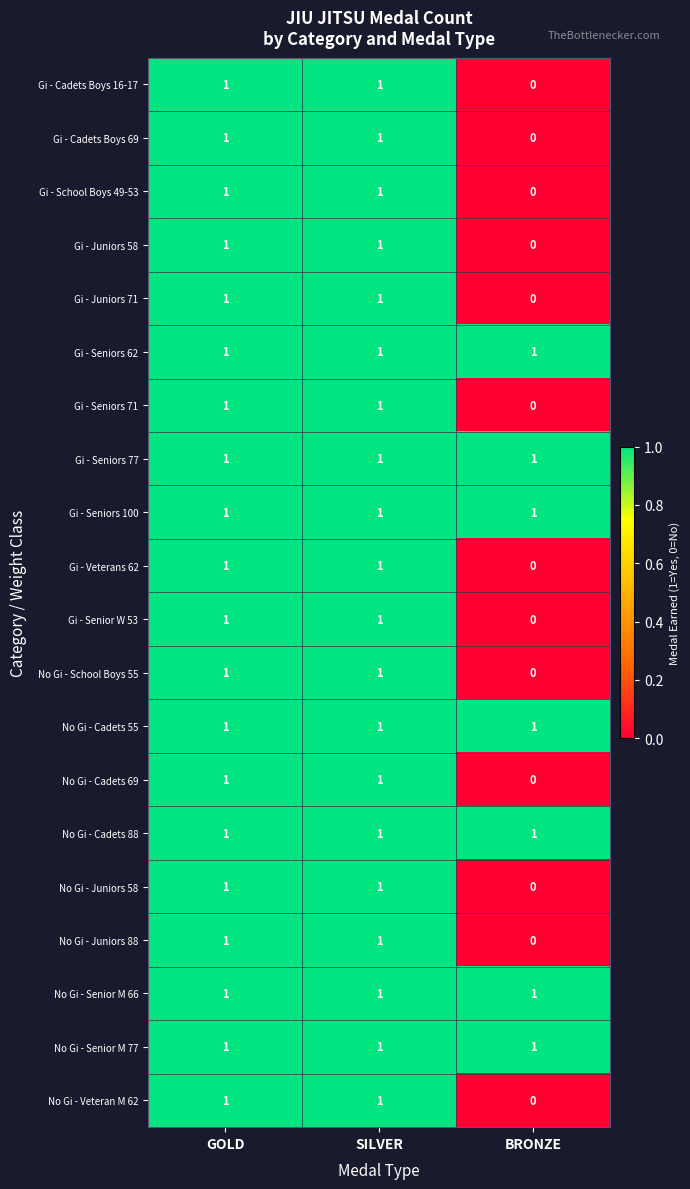

Which category has the lowest value across all series?

BRONZE